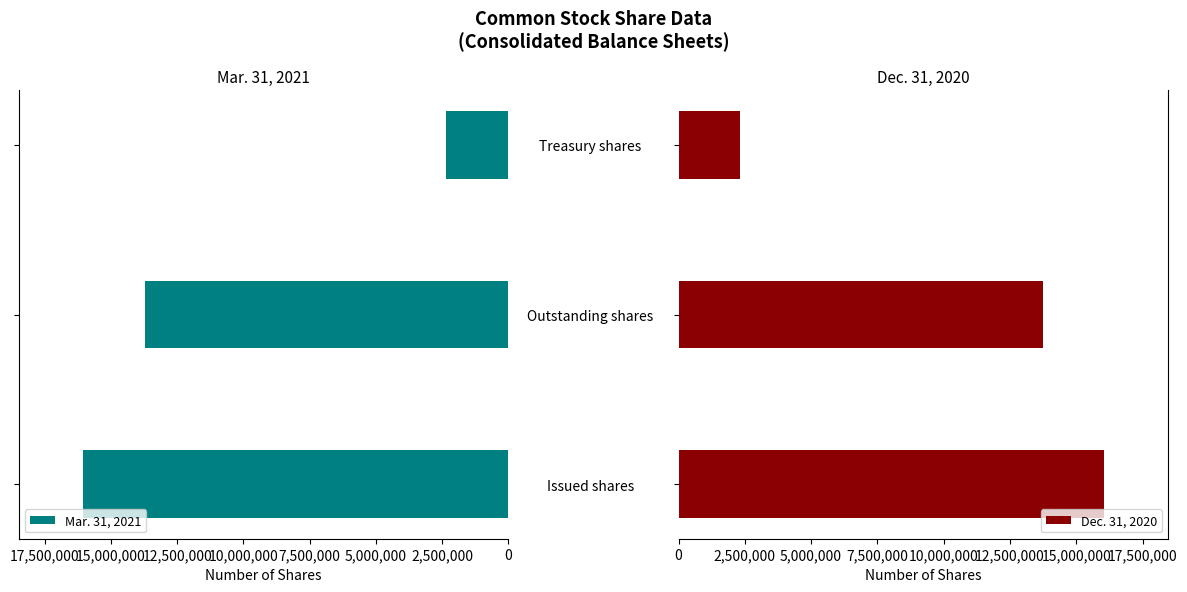

Is it true that Dec. 31, 2020 equals 24119848 at Outstanding shares?

False